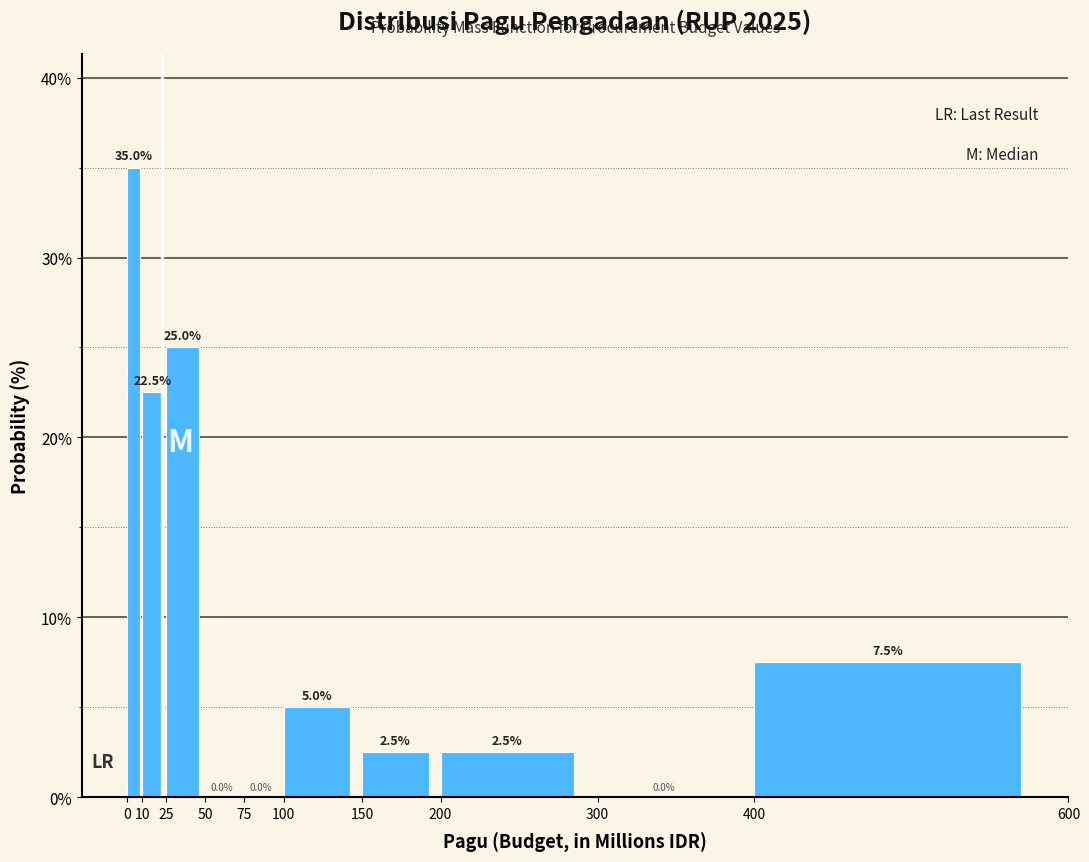

How tall is the bar that spans 400 to 600 on the x-axis?

7.5